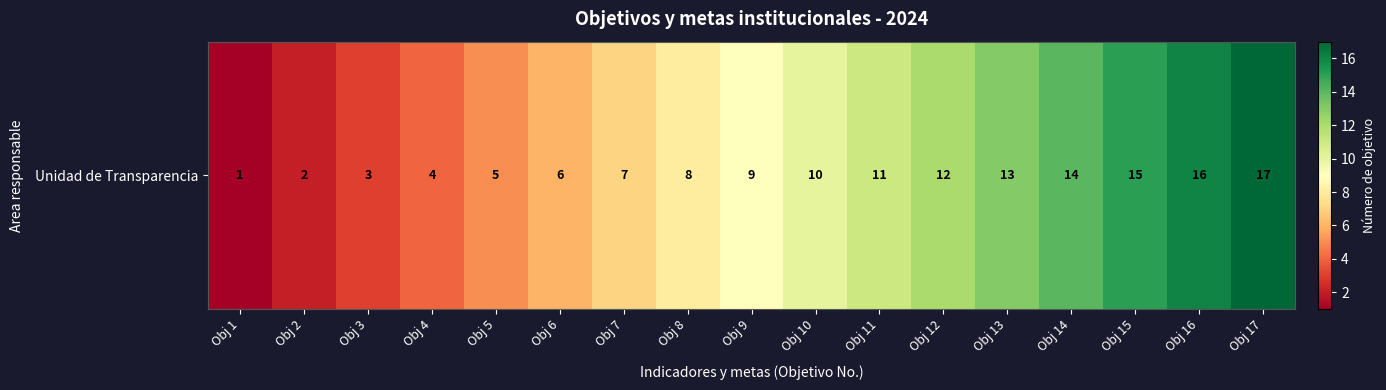

The value at Obj 5 is 1. True or false?

False